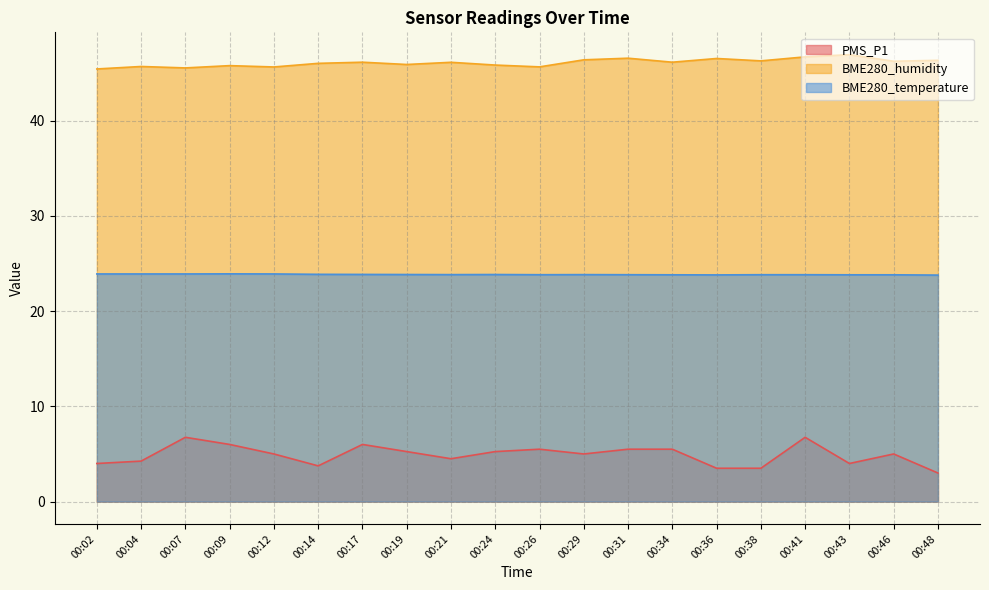

What is the average value of the PMS_P1 series?

4.9